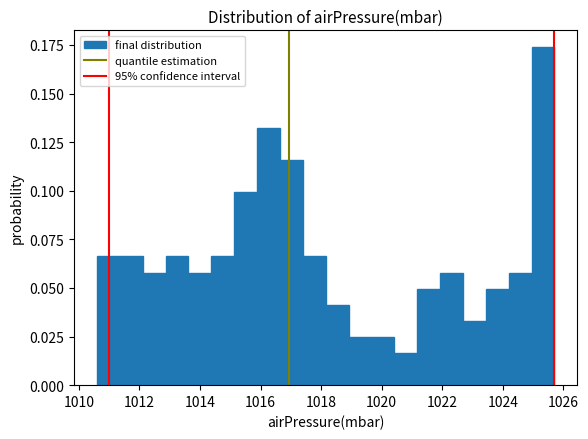

Around what value on the x-axis is the tallest bar? Give the approximate position of its centre, as read against the axis.

1025.4